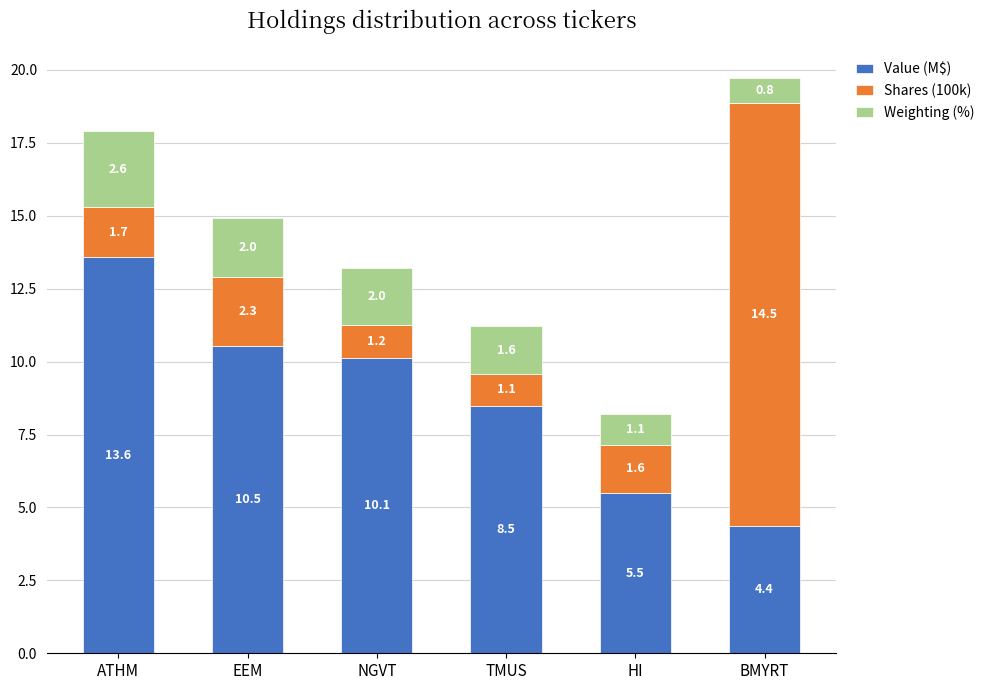

What value does the Value (M$) series have at HI?

5.5